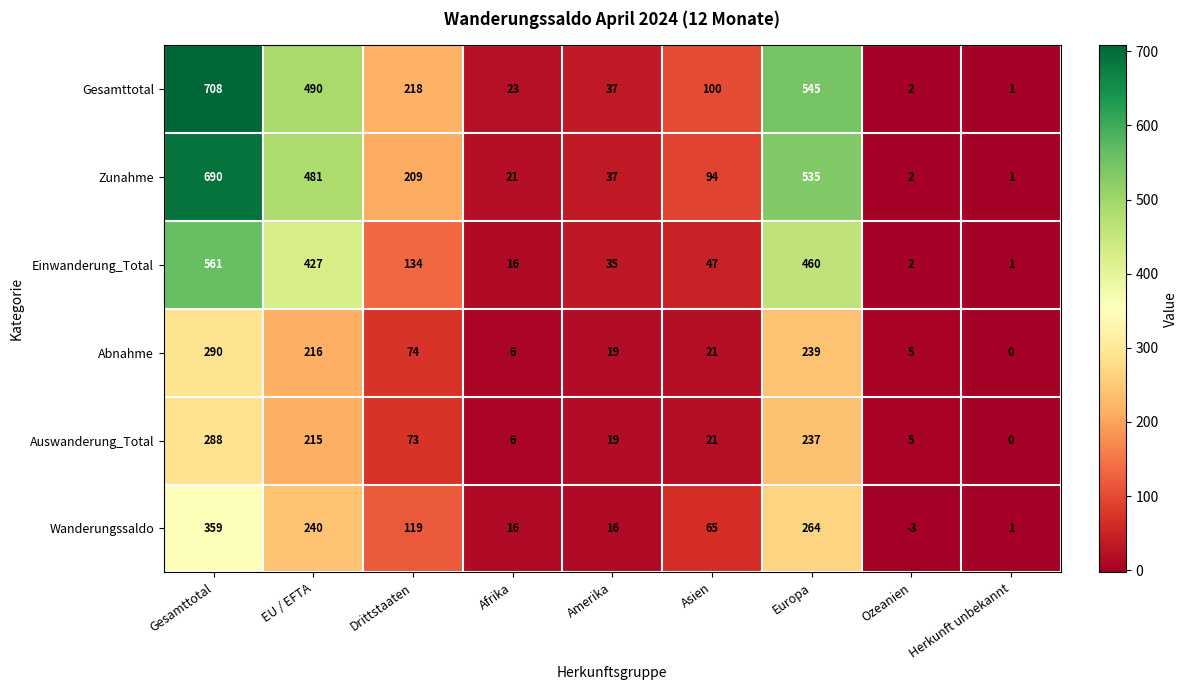

What is the maximum value shown in the chart?

708